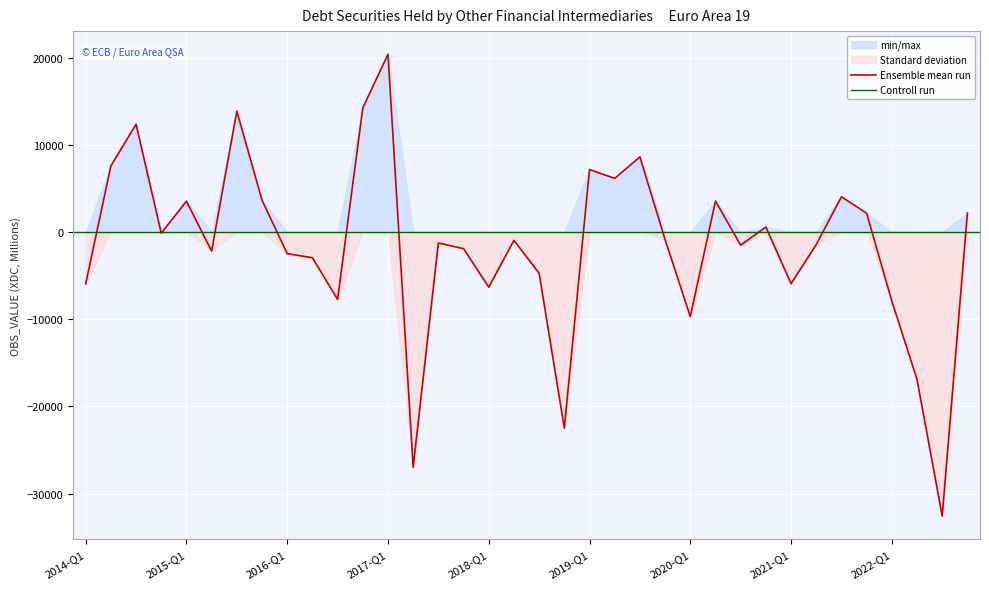

At which label does Ensemble mean run reach its peak?

2017-Q1